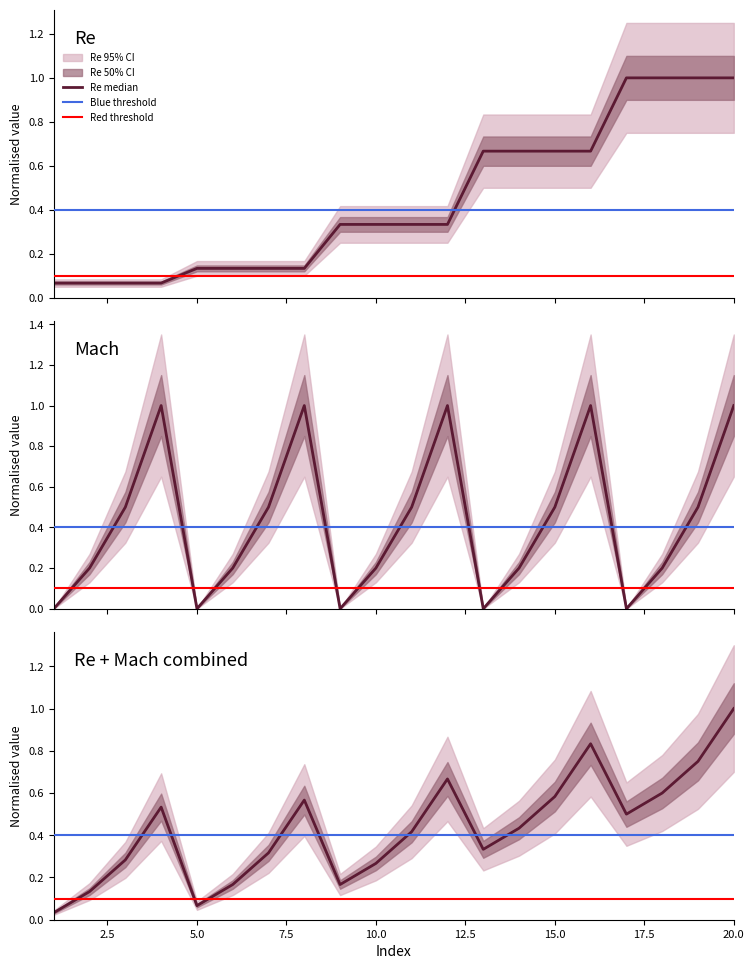

What is the highest value of the Re series?

1.0